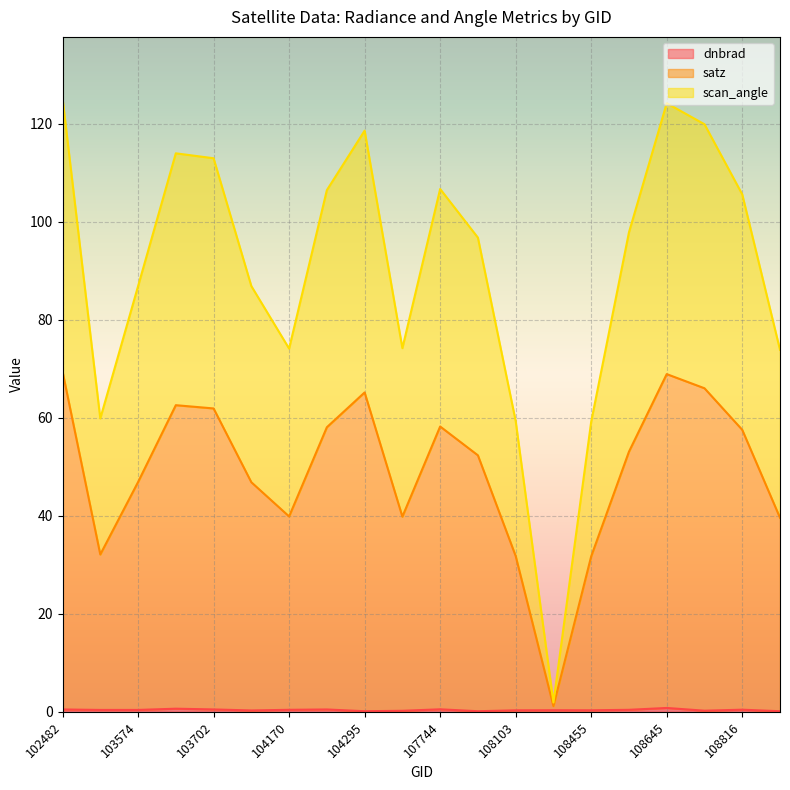

Which label corresponds to the largest value in the chart?

102482